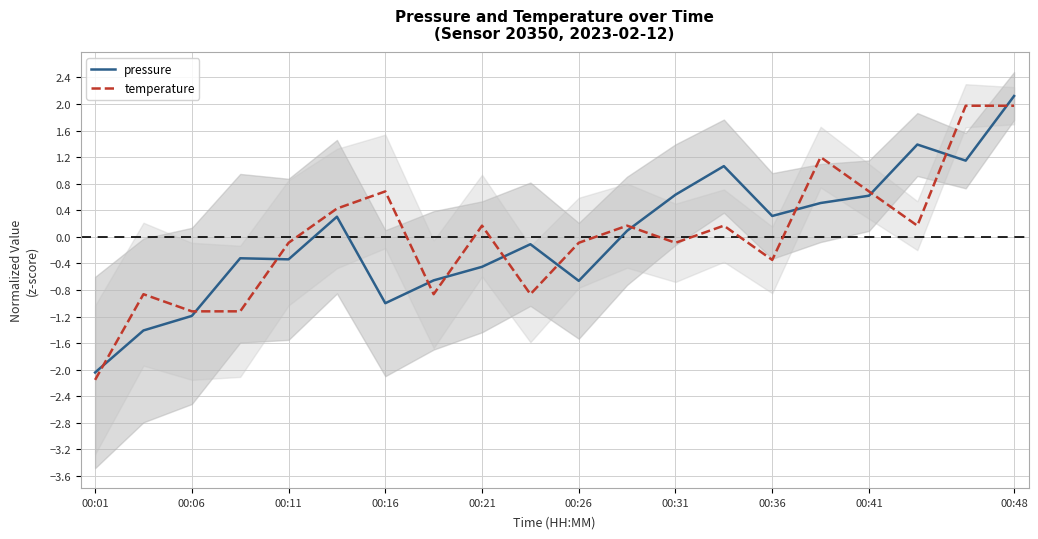

At how many categories does at least one series exceed 1?

5